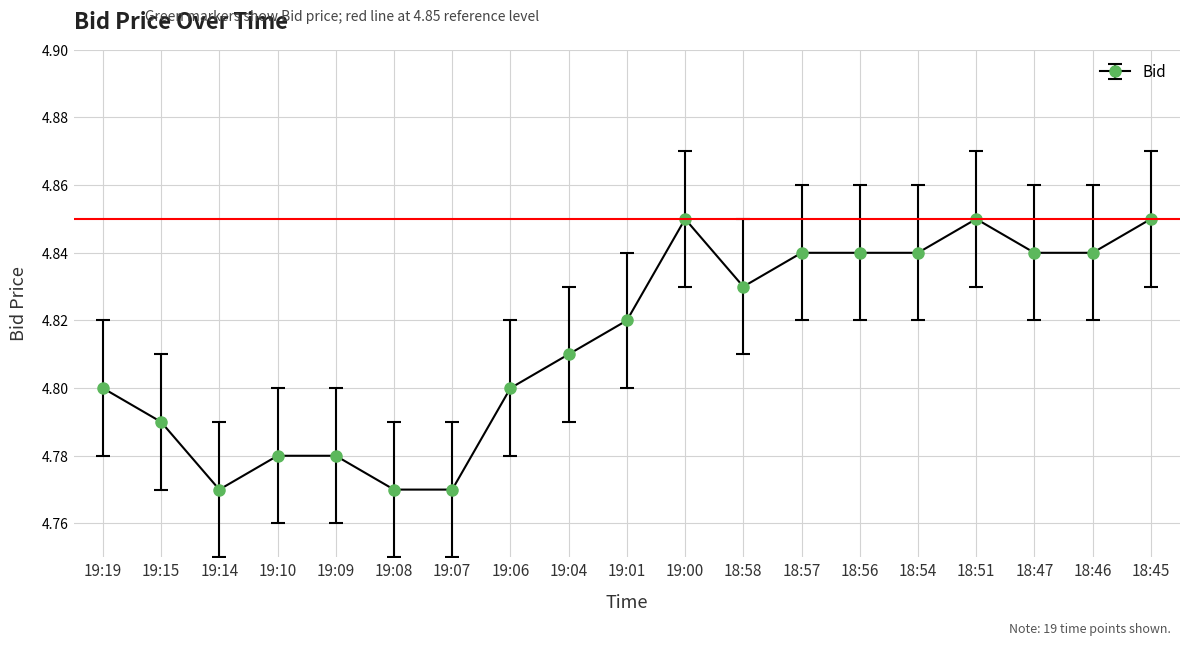

True or false: there are more than 0 points higher than both neighbors.

True